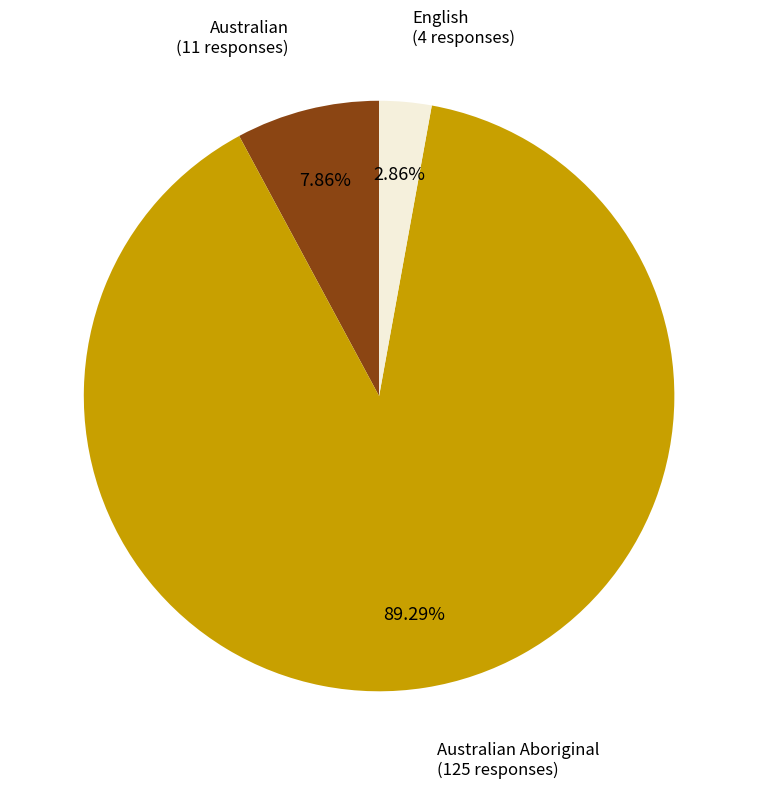

Is there a majority slice in this chart?

Yes